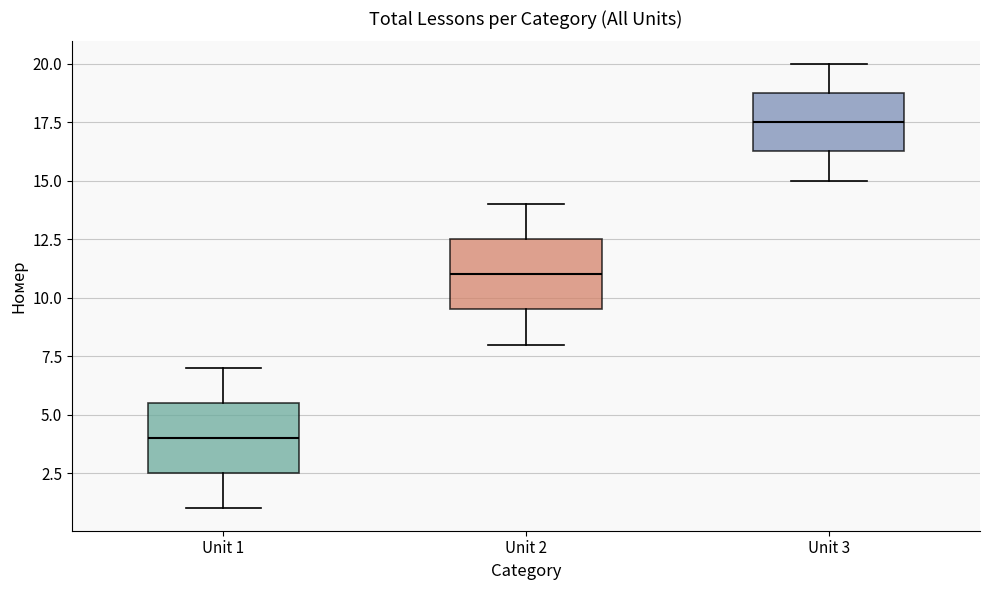

Reading left to right, transcribe this box plot: for each box, give where its median line is, the range the box spans, and where its two whiskers end, as read against the y-axis. The values are not printed on the chart, so give them approximately, as read against the axis.

Unit 1: median 4.0, box 2.5 to 5.5, whiskers 1.0 to 7.0
Unit 2: median 11.0, box 9.5 to 12.5, whiskers 8.0 to 14.0
Unit 3: median 17.5, box 16.5 to 19.0, whiskers 15.0 to 20.0